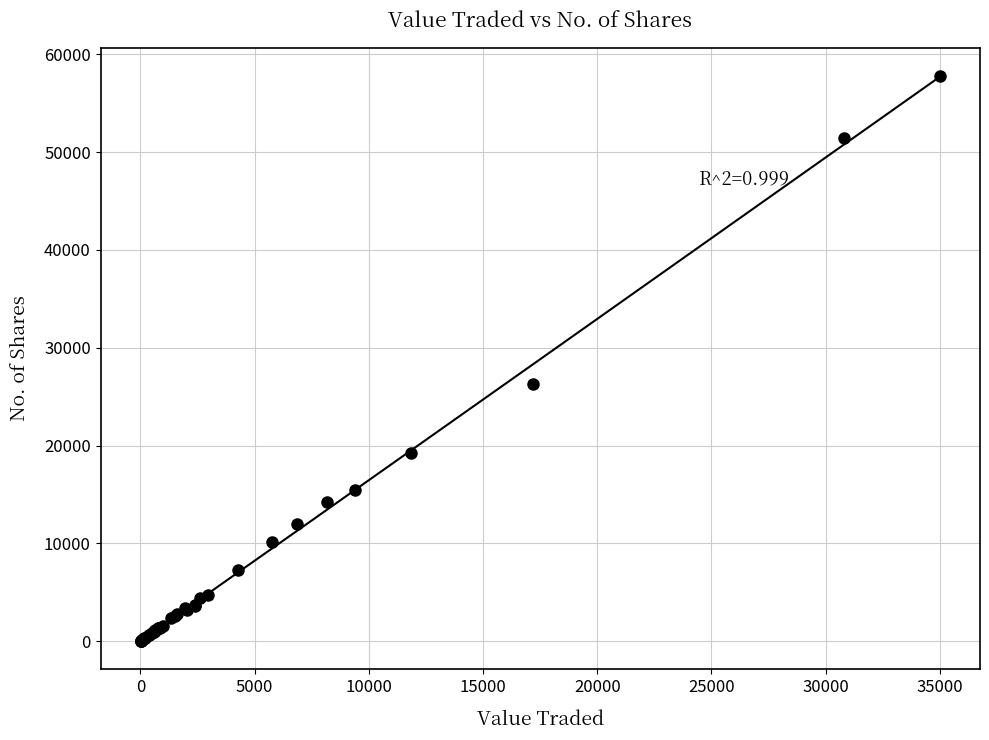

What Y value in the scatter plot is closest to 28906?

26334